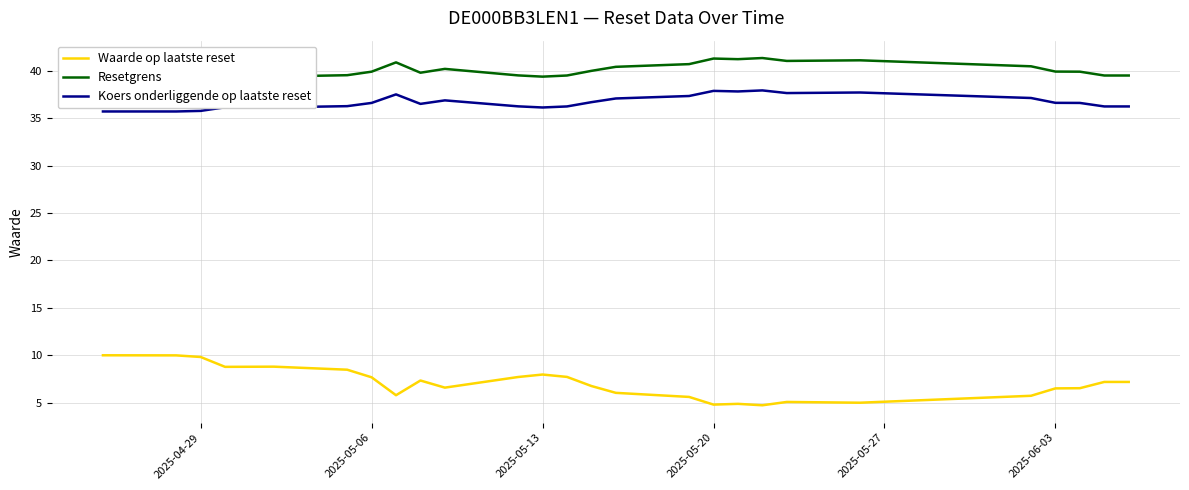

What is the smallest value displayed?

4.7